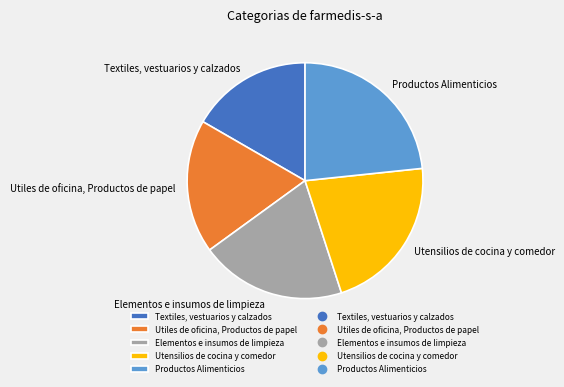

True or false: Productos Alimenticios accounts for 33% of the total.

False